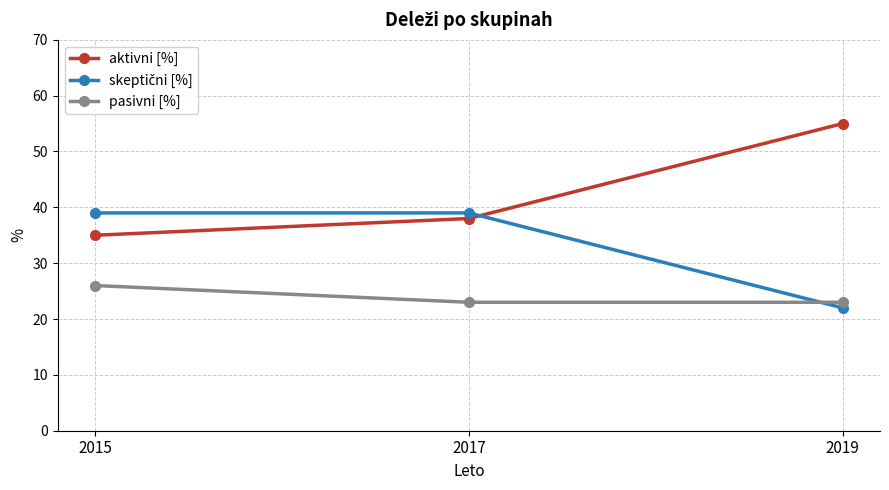

How many lines are shown in the chart?

3